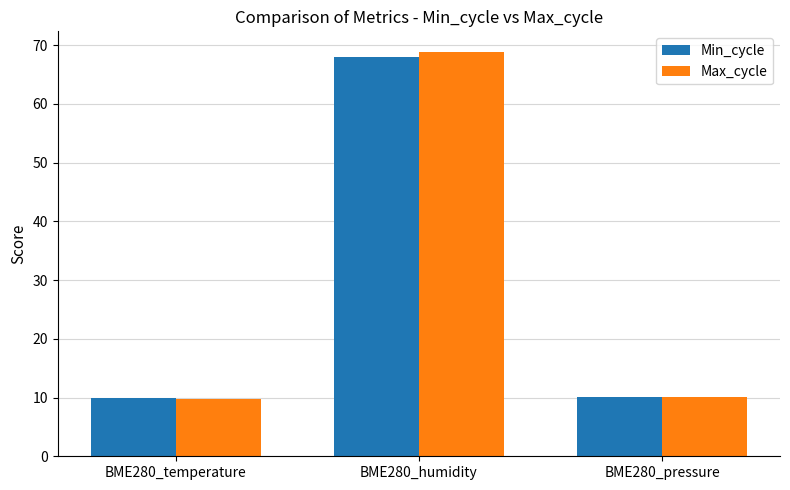

List the series in order of their peak value, lowest first.

Min_cycle, Max_cycle